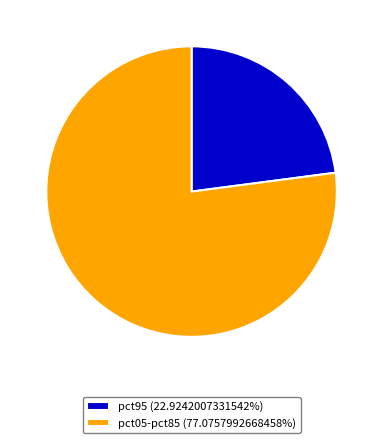

Is there a majority slice in this chart?

Yes